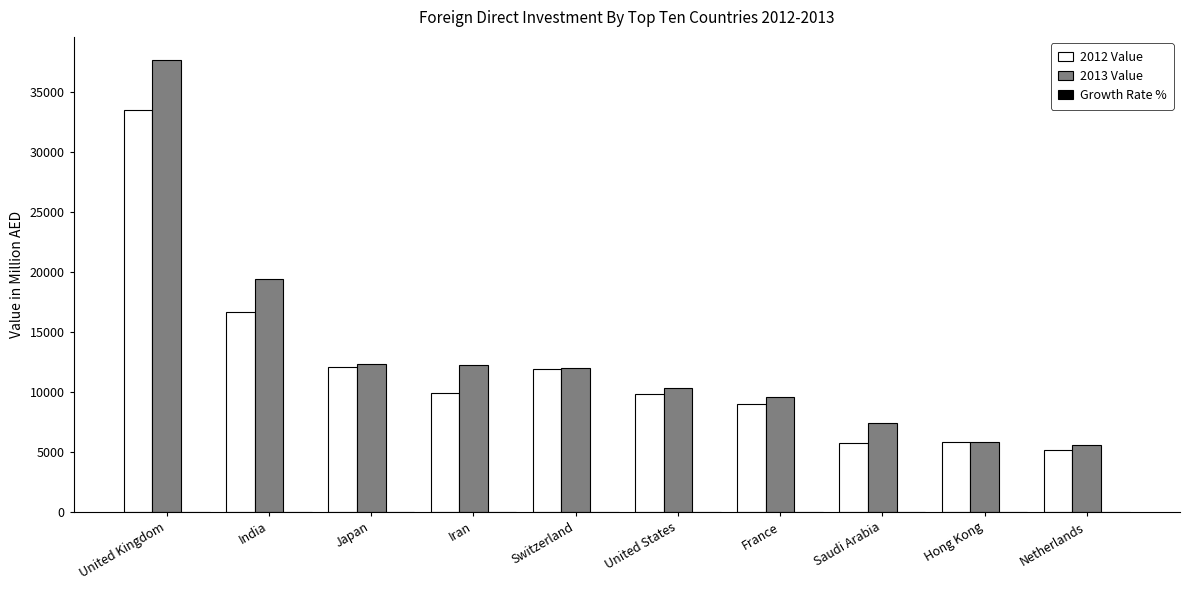

At which label does 2013 Value reach its peak?

United Kingdom